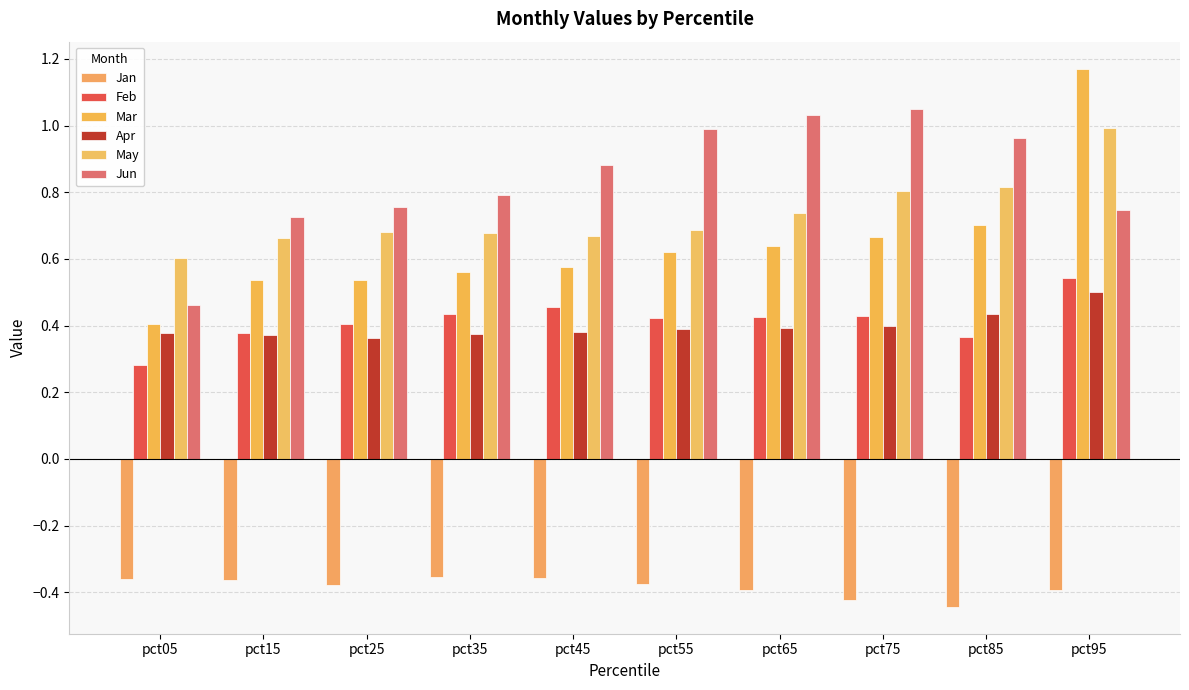

True or false: Jun has a value of 1.3 at pct85.

False